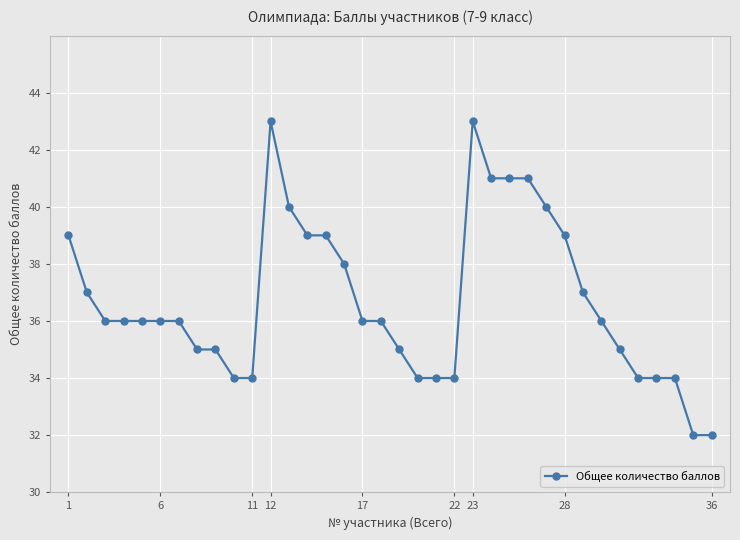

How many lines are shown in the chart?

1